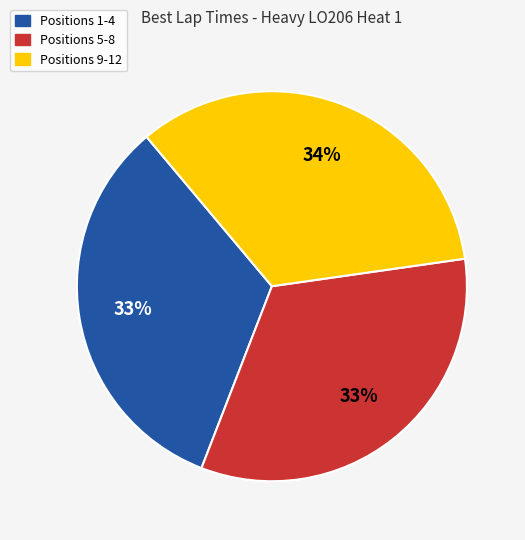

How many slices are in this pie chart?

3